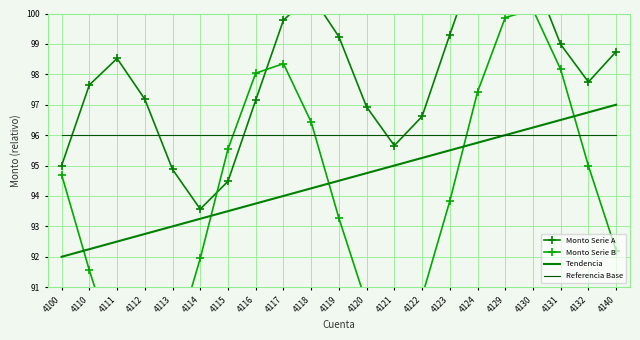

At how many categories does at least one series exceed 93?

21